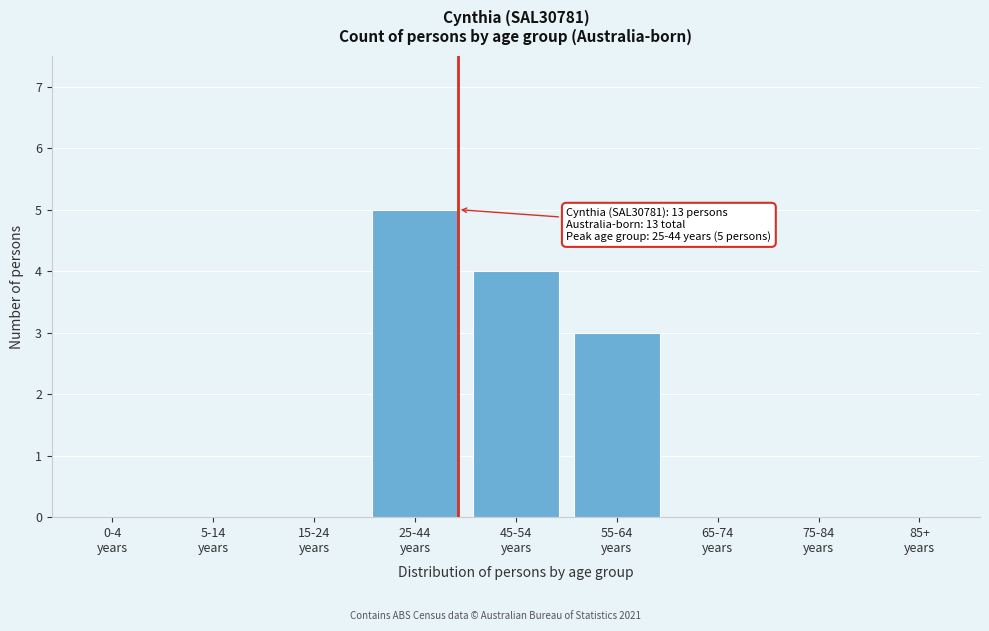

What is the sum of all values?

12